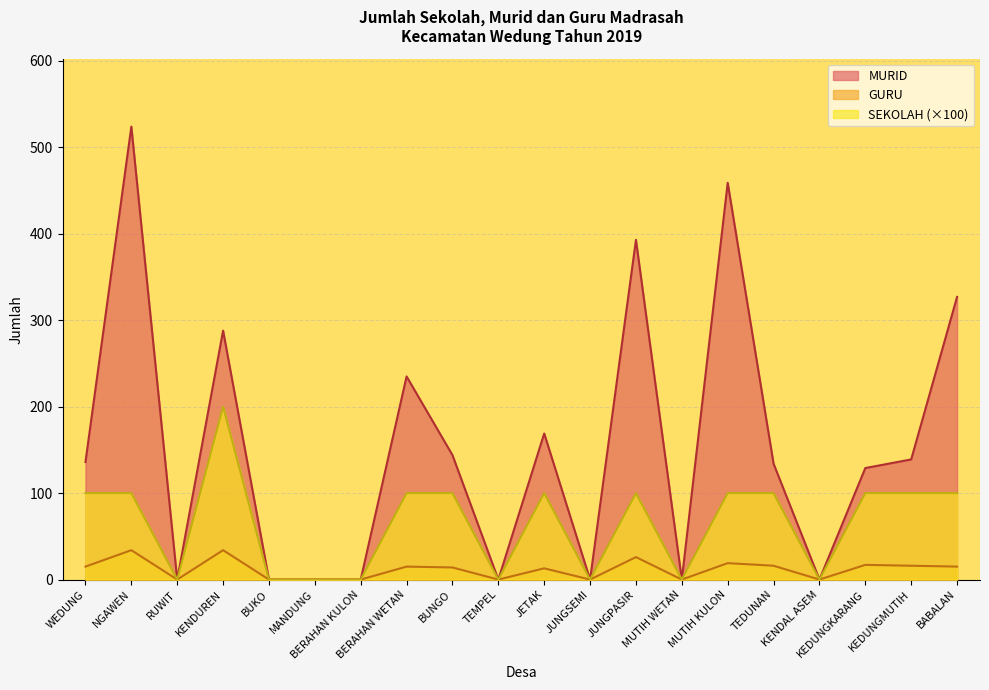

At which category is the sum across all series the highest?

NGAWEN